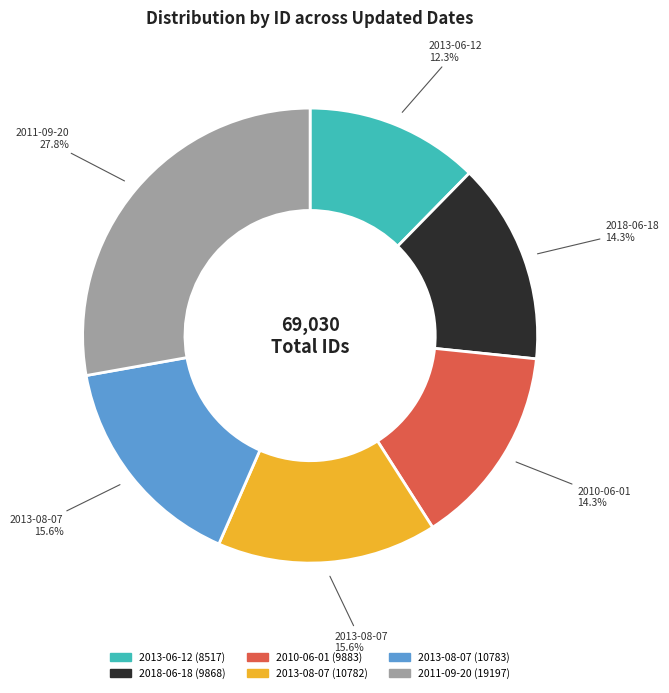

Is there any slice that represents more than half of the pie?

No